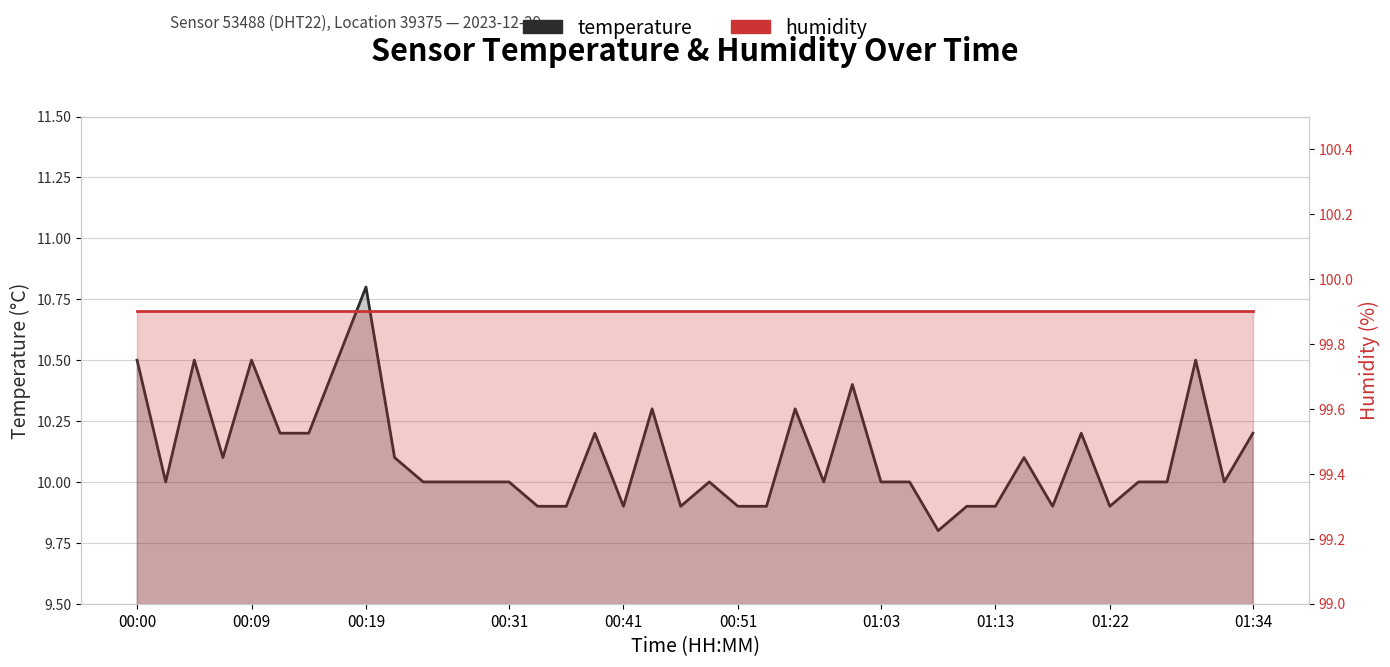

True or false: temperature and humidity cross at least once.

False